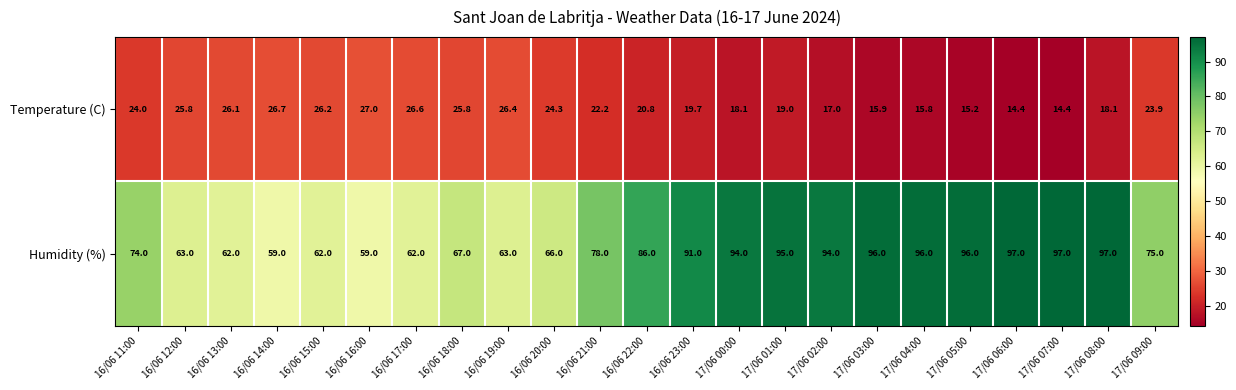

The Humidity (%) series shows 42.7 at 17/06 03:00. True or false?

False